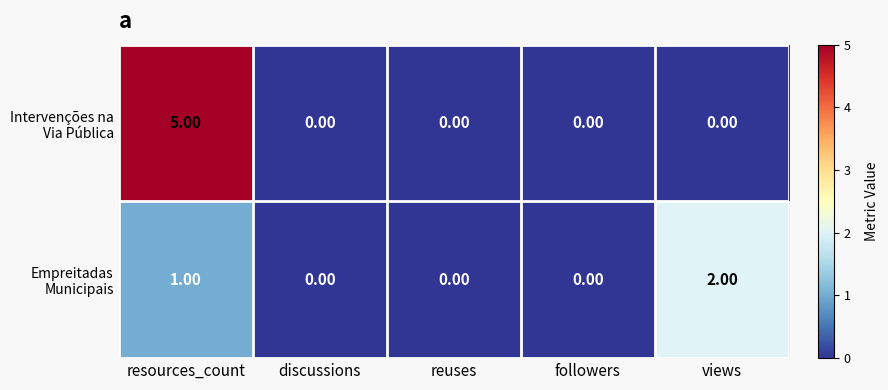

At which category is the sum across all series the highest?

resources_count